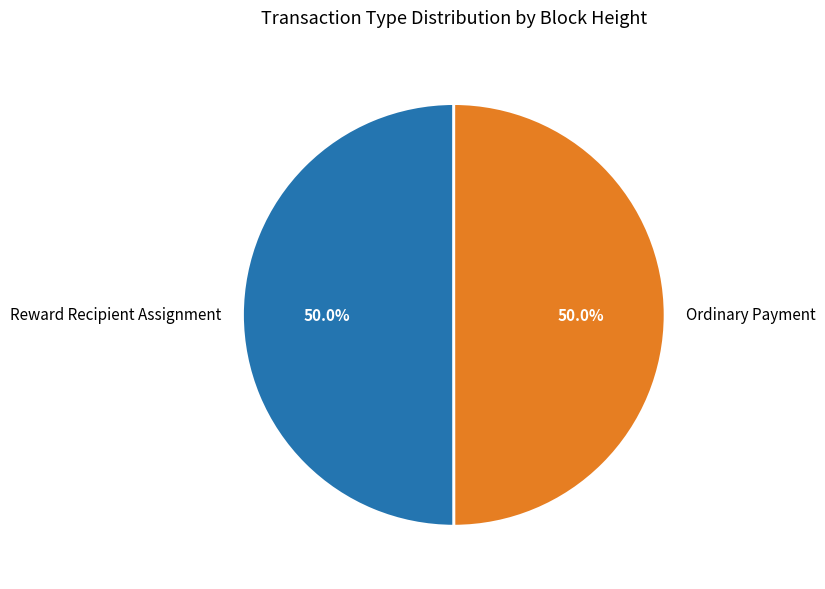

Combined, do Ordinary Payment and Reward Recipient Assignment account for over 50%?

Yes